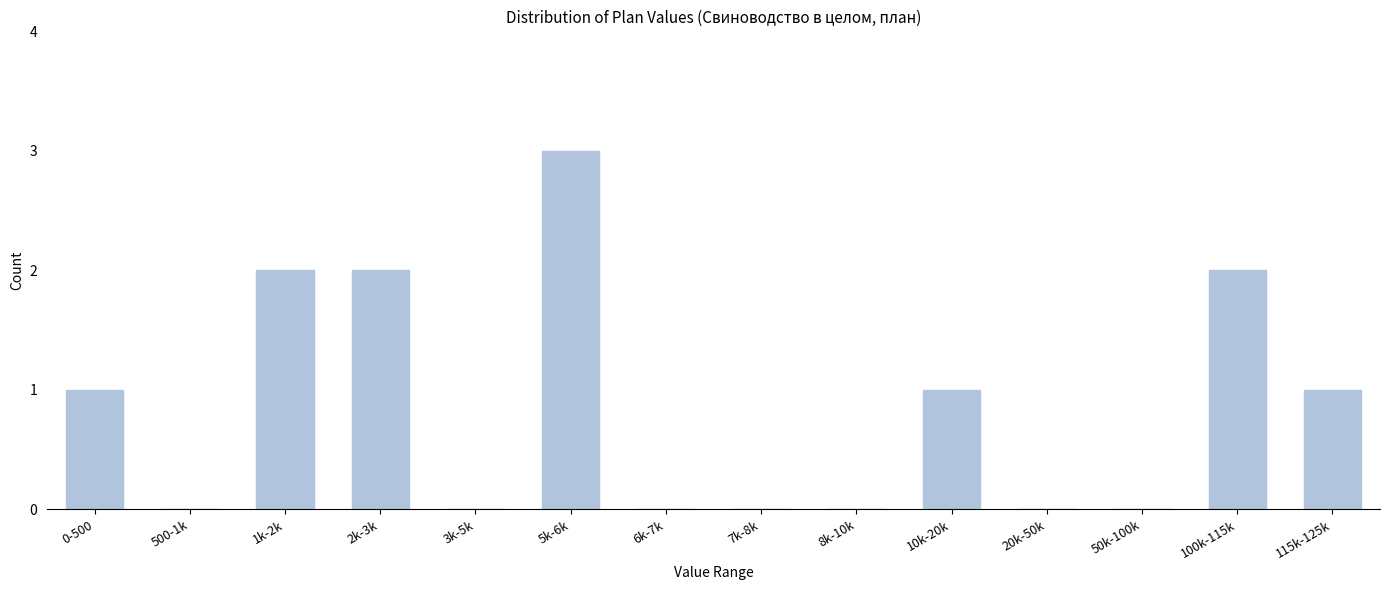

Reading left to right, extract all data points from this chart.

0-500=1	500-1k=0	1k-2k=2	2k-3k=2	3k-5k=0	5k-6k=3	6k-7k=0	7k-8k=0	8k-10k=0	10k-20k=1	20k-50k=0	50k-100k=0	100k-115k=2	115k-125k=1